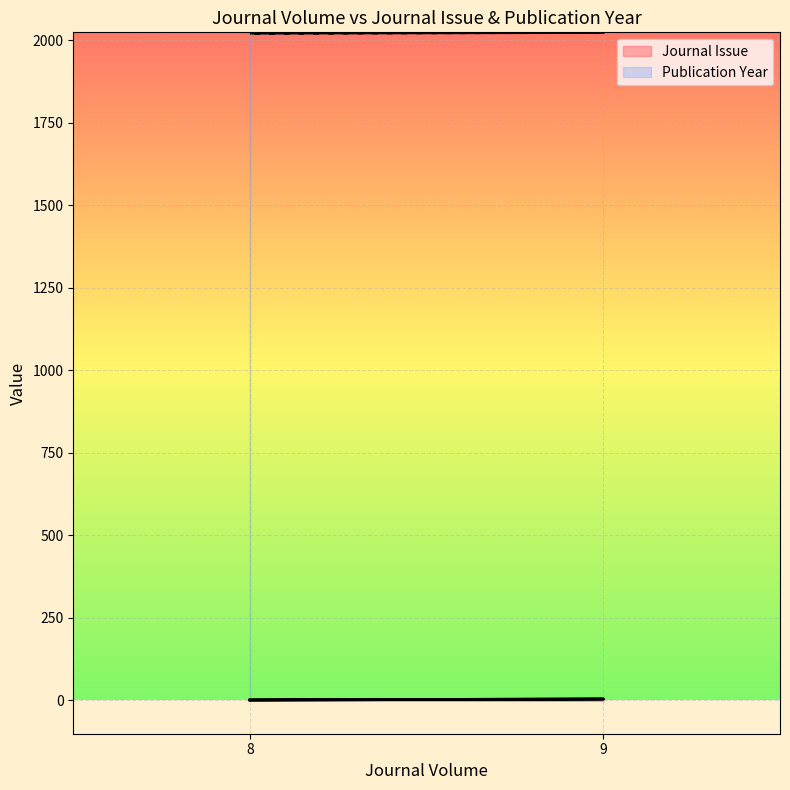

Which series has the largest total across all categories?

Publication Year